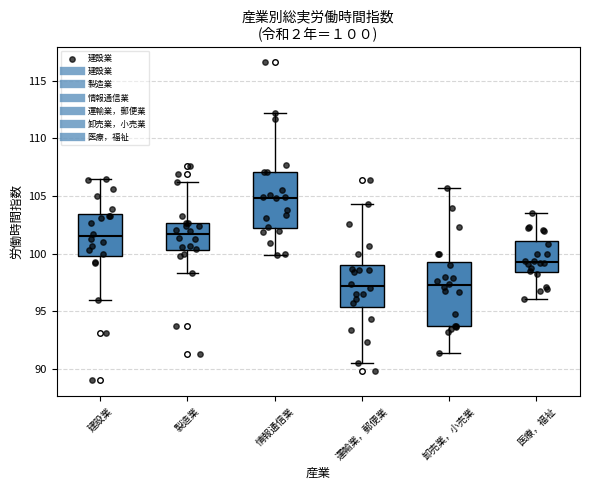

Comparing the boxes themselves (not the whiskers), which one is the tallest?

卸売業，小売業